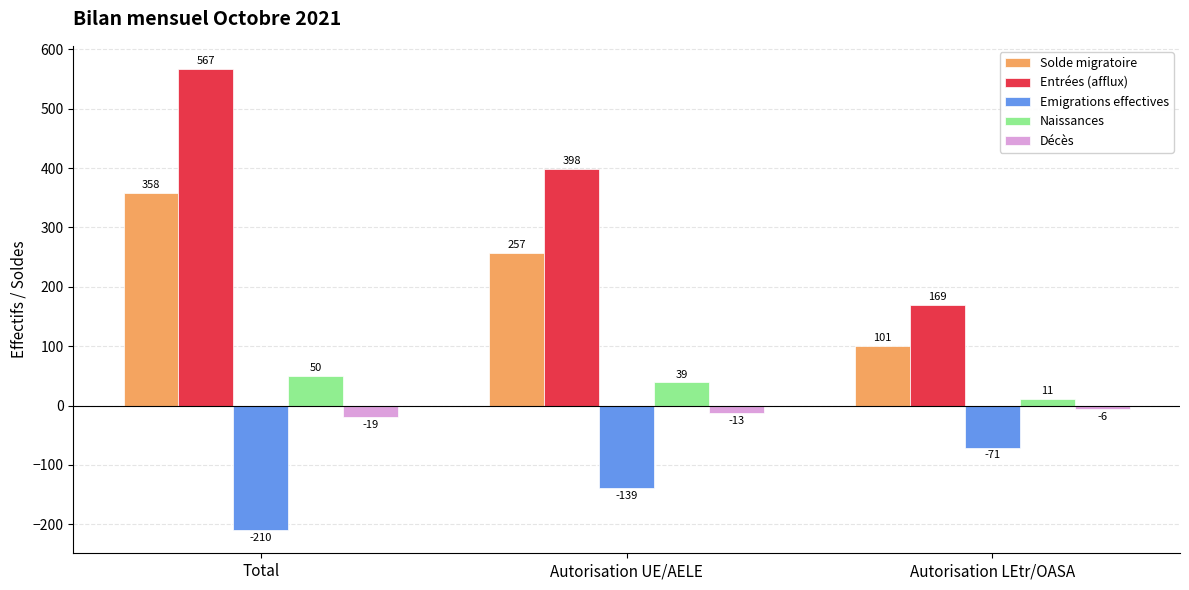

What is the label of the 1st bar from the left?

Total